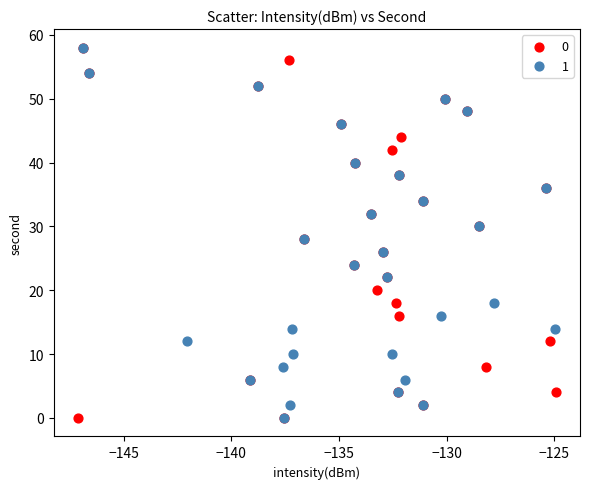

What are all the series names shown in the legend?

0, 1